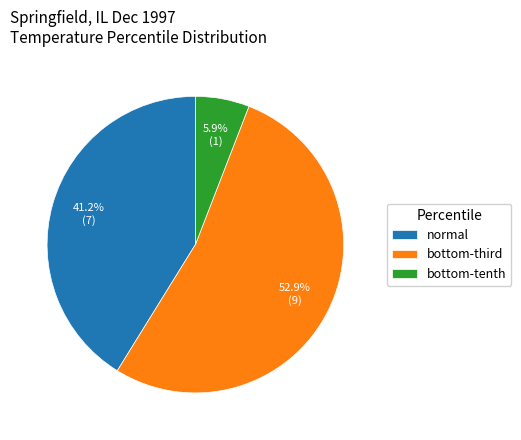

What percentage is the normal slice, to the nearest percent?

41%